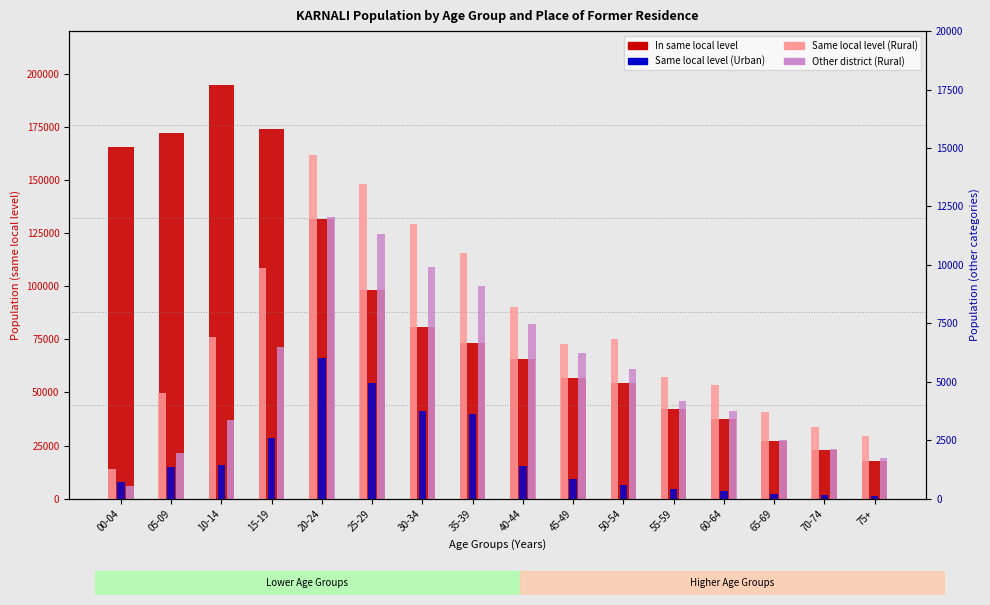

How many groups of bars are there?

16